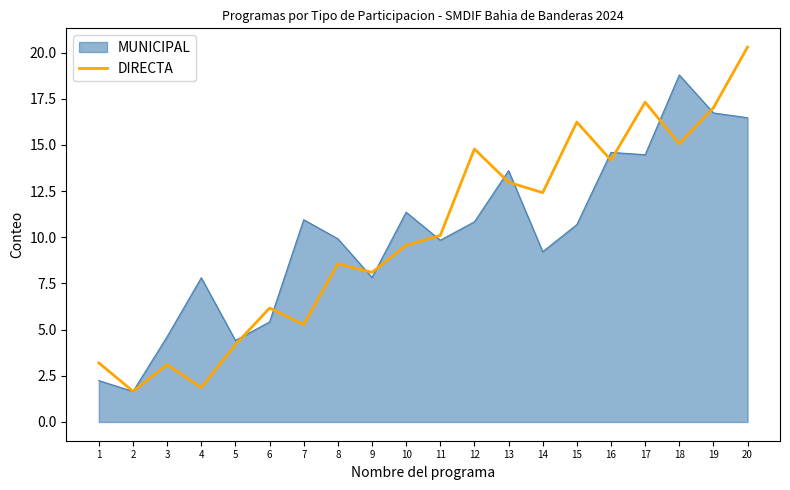

What is the total value across all series at 7?

16.2